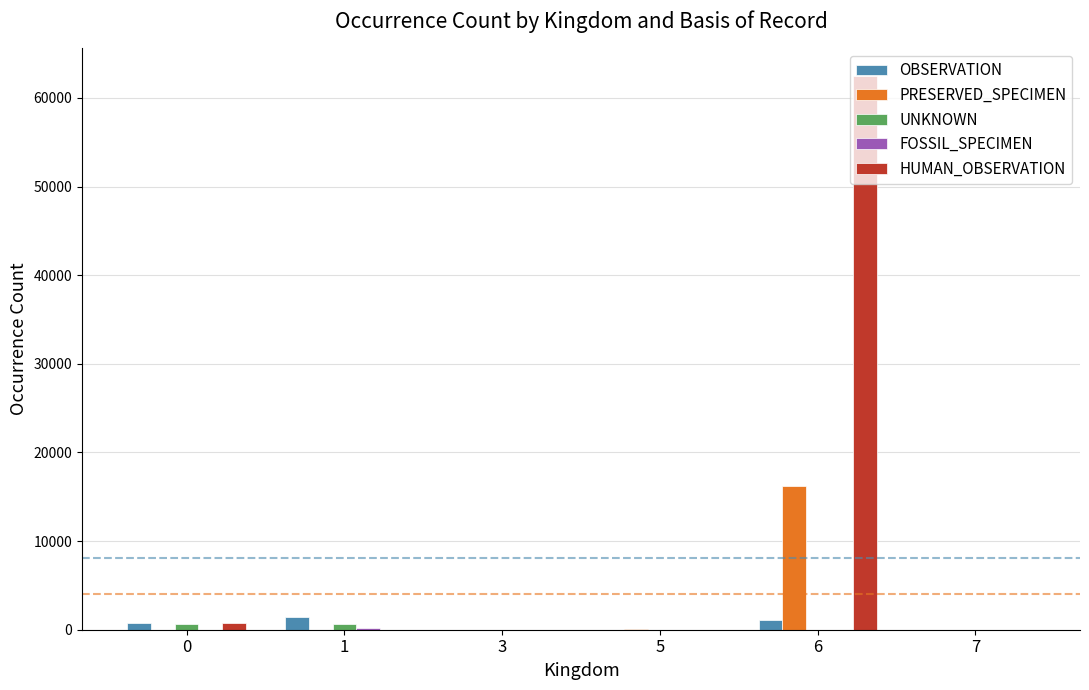

The value of HUMAN_OBSERVATION at 3 is -23319. True or false?

False